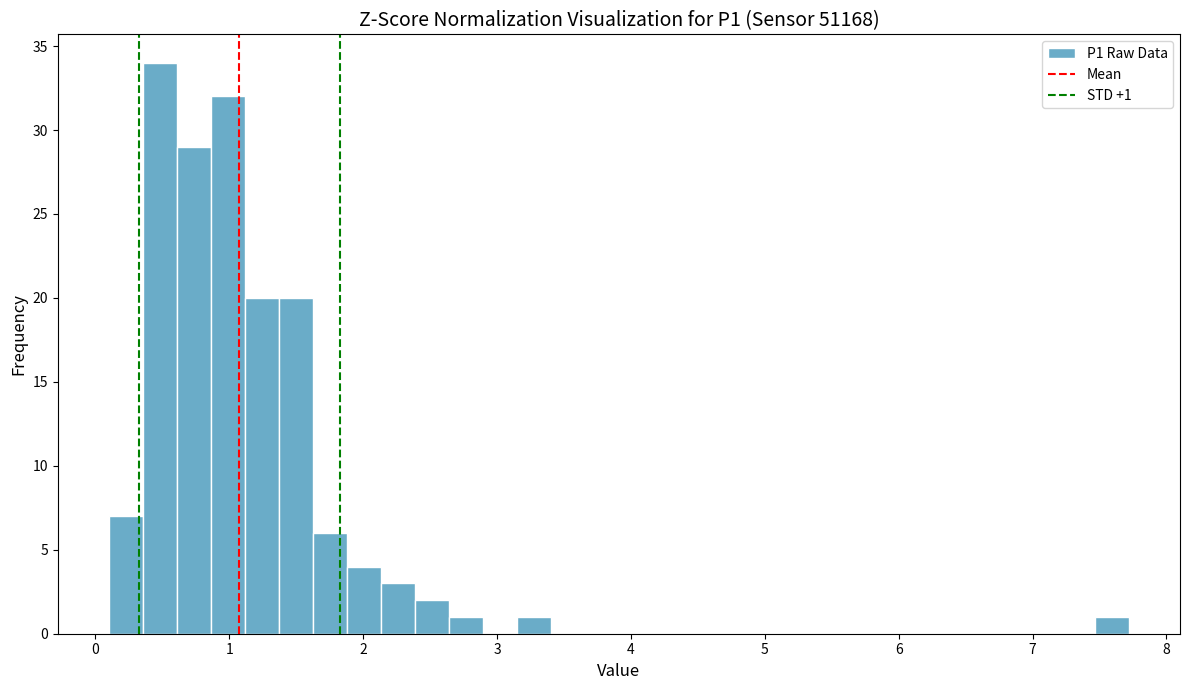

Around what value on the x-axis is the tallest bar? Give the approximate position of its centre, as read against the axis.

0.5